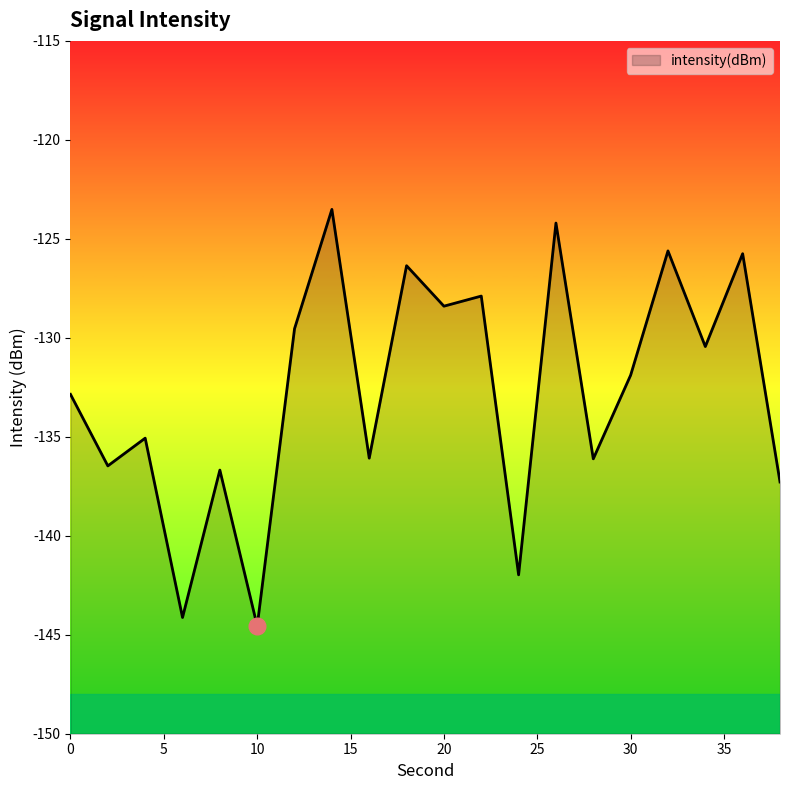

List the labels in order of value, smallest first.

10, 6, 24, 38, 8, 2, 28, 16, 4, 0, 30, 34, 12, 20, 22, 18, 36, 32, 26, 14